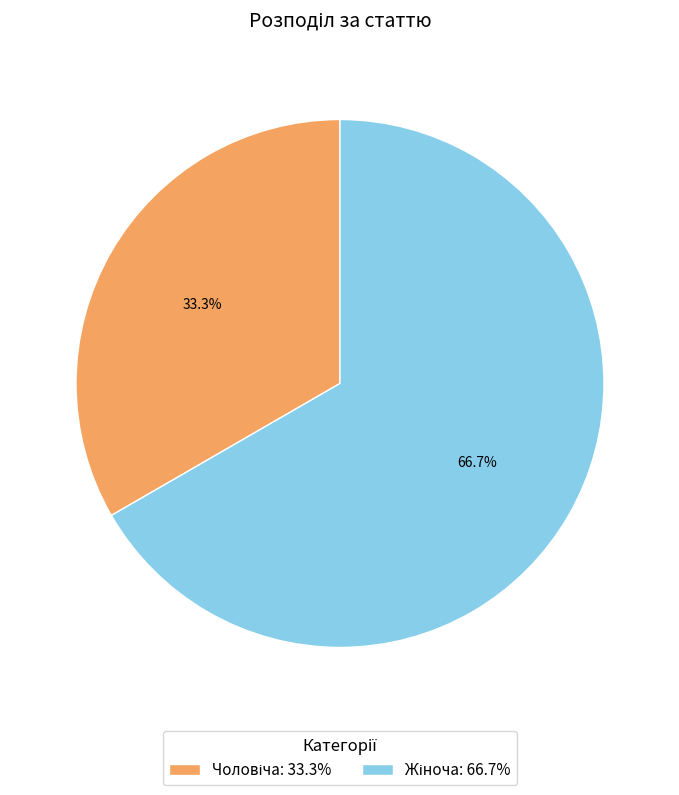

To the nearest percent, what is the difference between the largest and smallest slice percentages?

33%